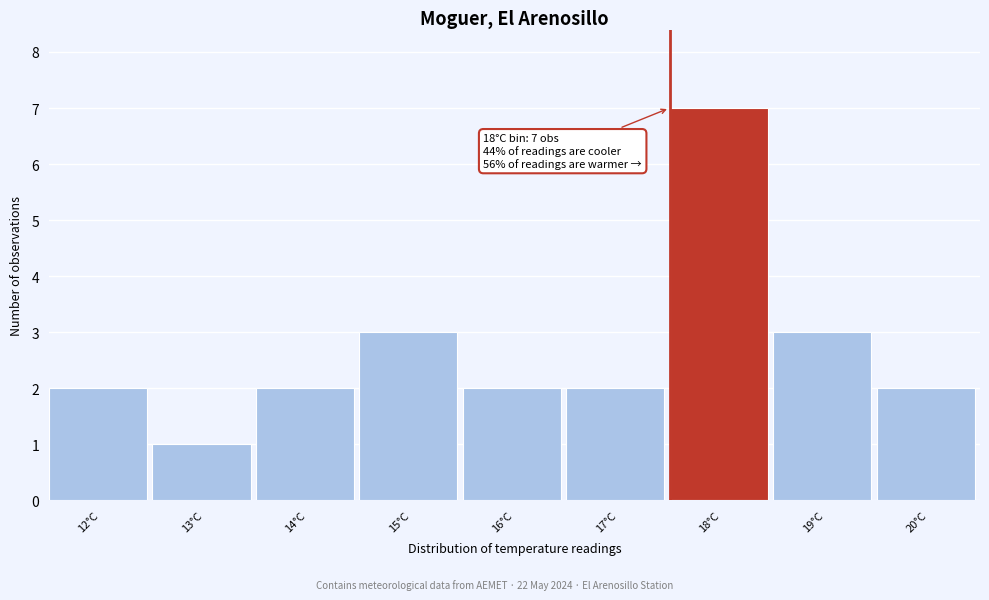

Reading left to right, extract all data points from this chart.

2	1	2	3	2	2	7	3	2